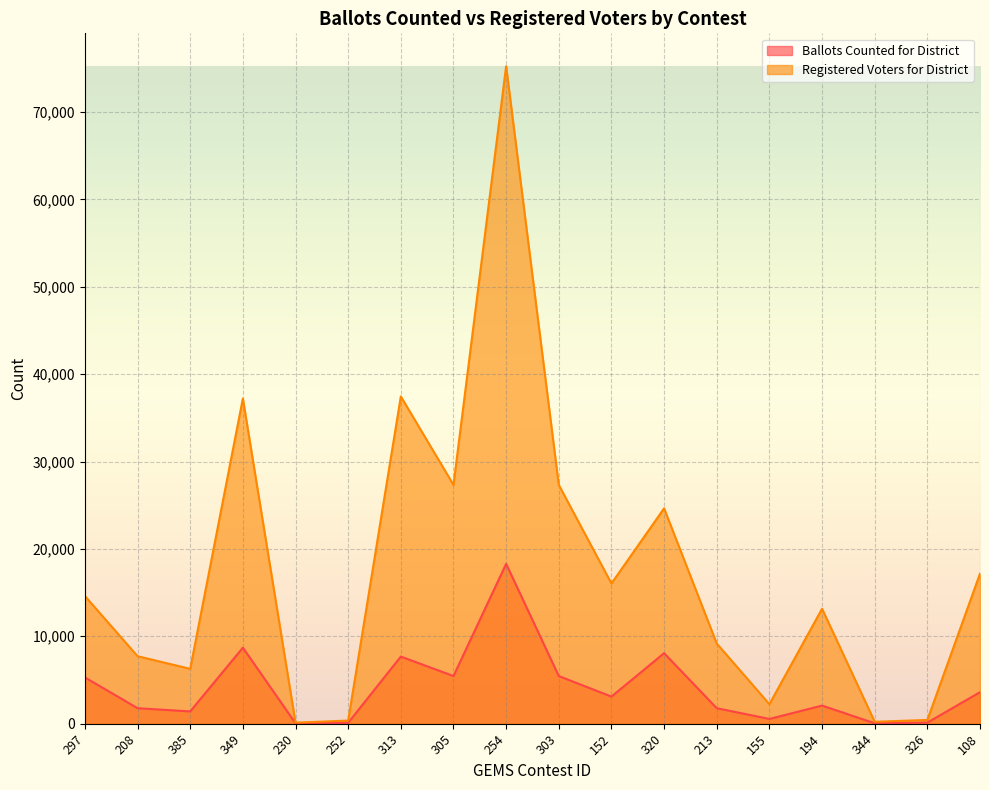

True or false: Ballots Counted for District has a value of 2693 at 320.

False